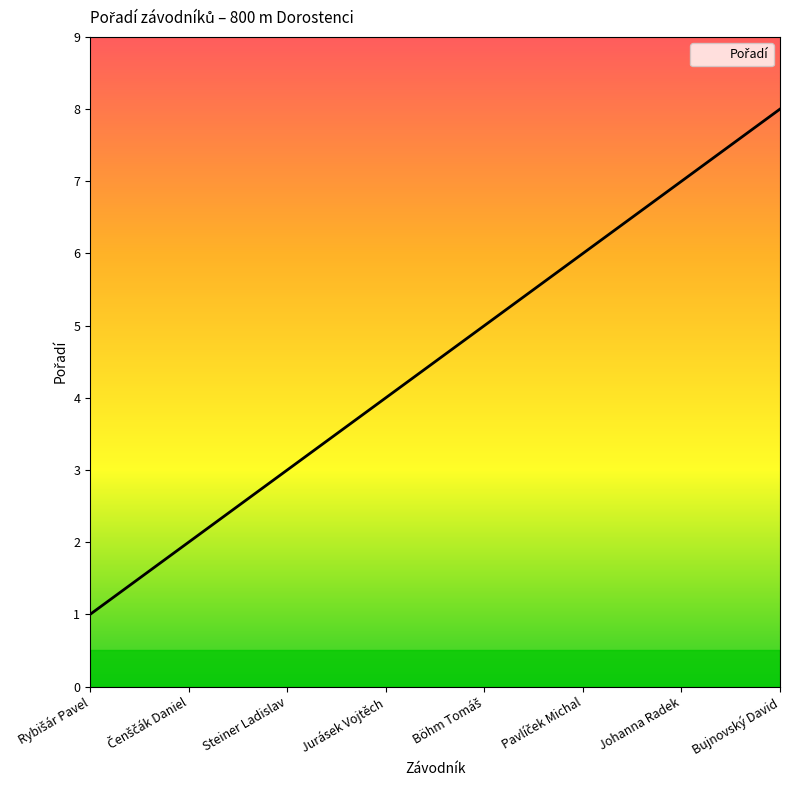

What is the maximum value shown in the chart?

8